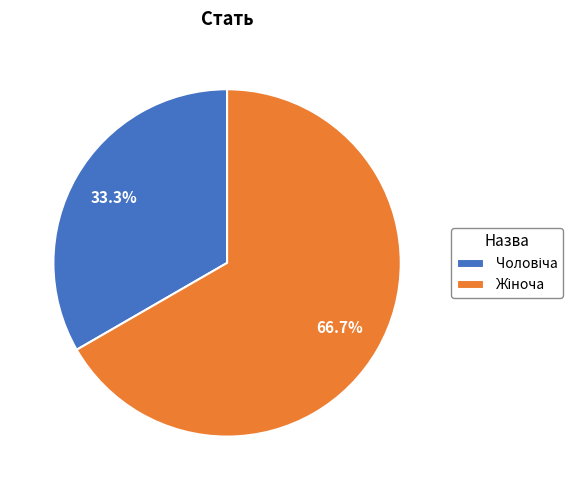

Is there a majority slice in this chart?

Yes